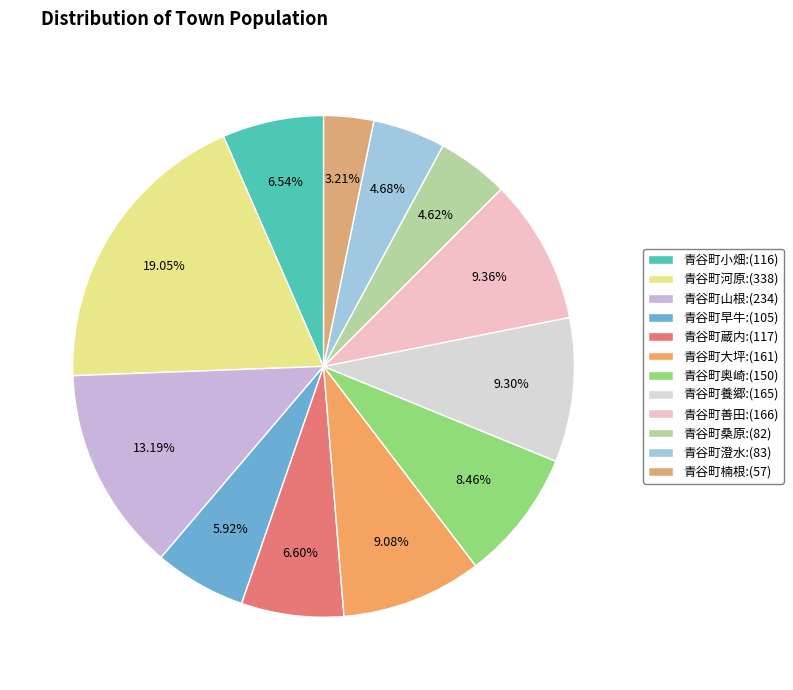

What is the smallest slice in the pie chart?

青谷町楠根